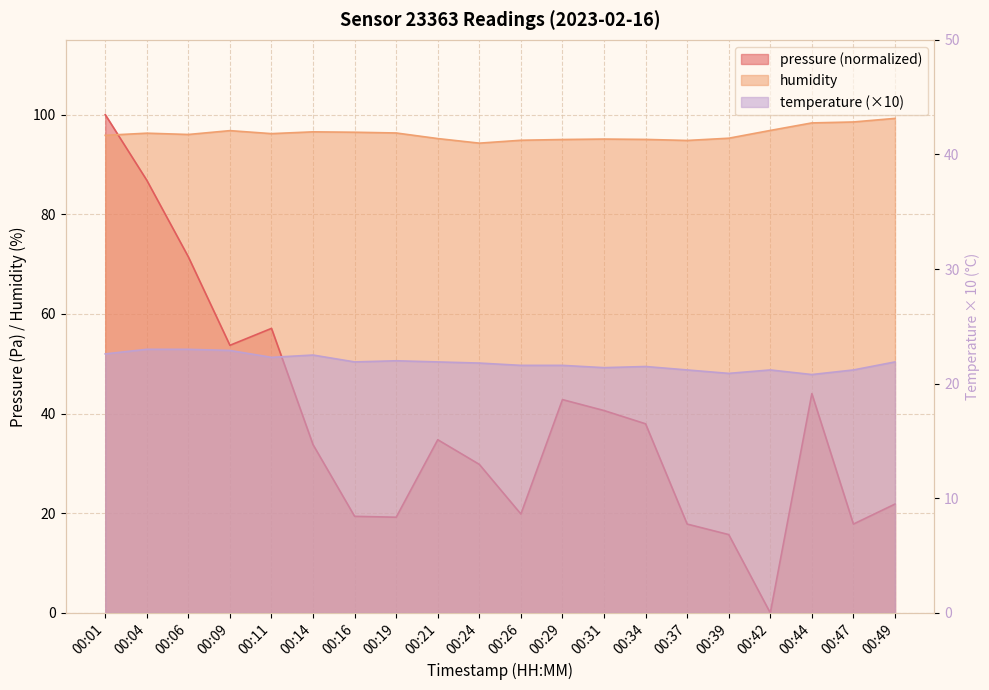

Which series changed the most between 00:16 and 00:24?

pressure